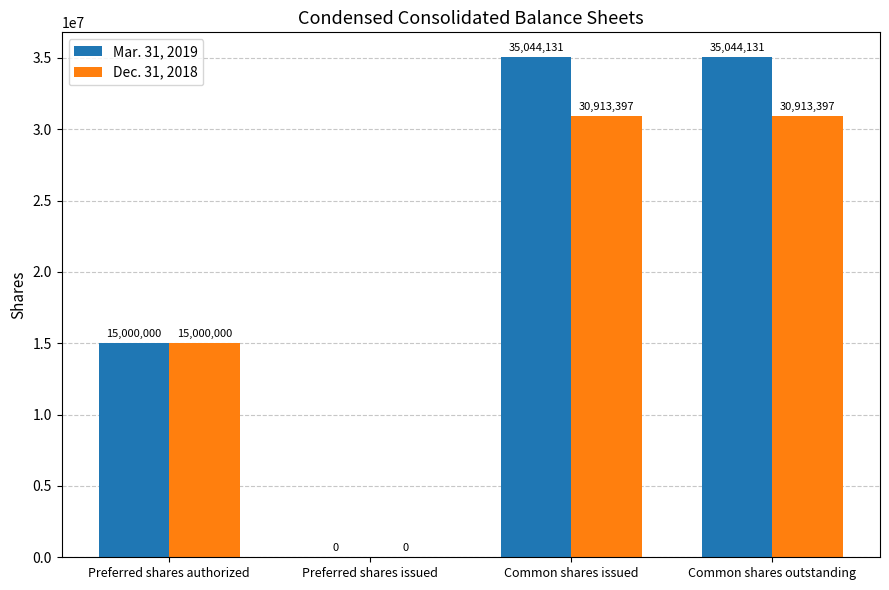

What is the difference between the Dec. 31, 2018 values at Preferred shares authorized and Common shares issued?

15913397